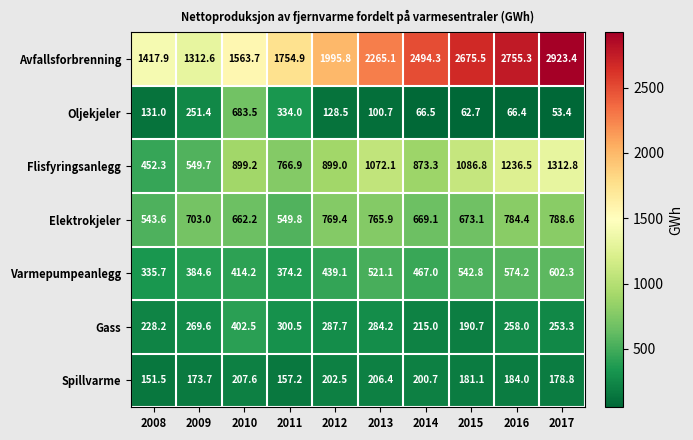

Which category has the highest value across all series?

2017